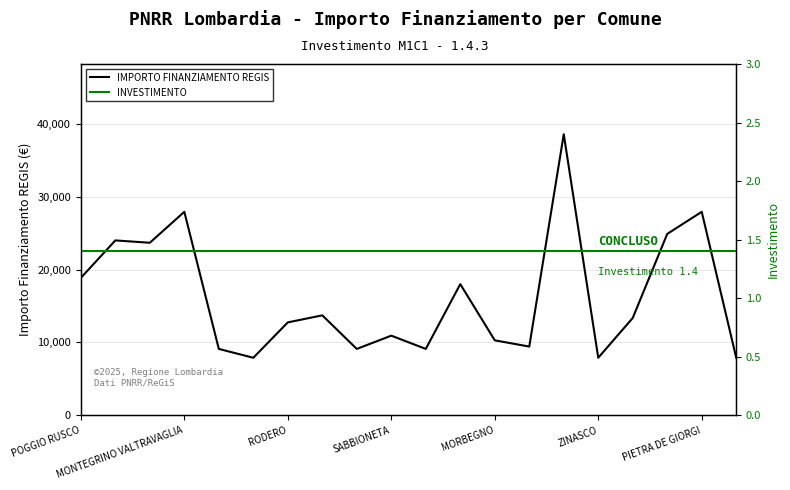

How many categories are shown in the chart?

20